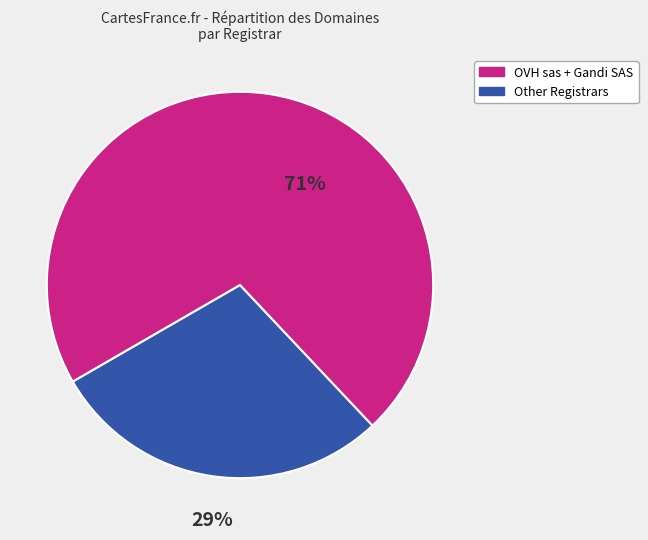

To the nearest percent, what is the average slice percentage?

50%